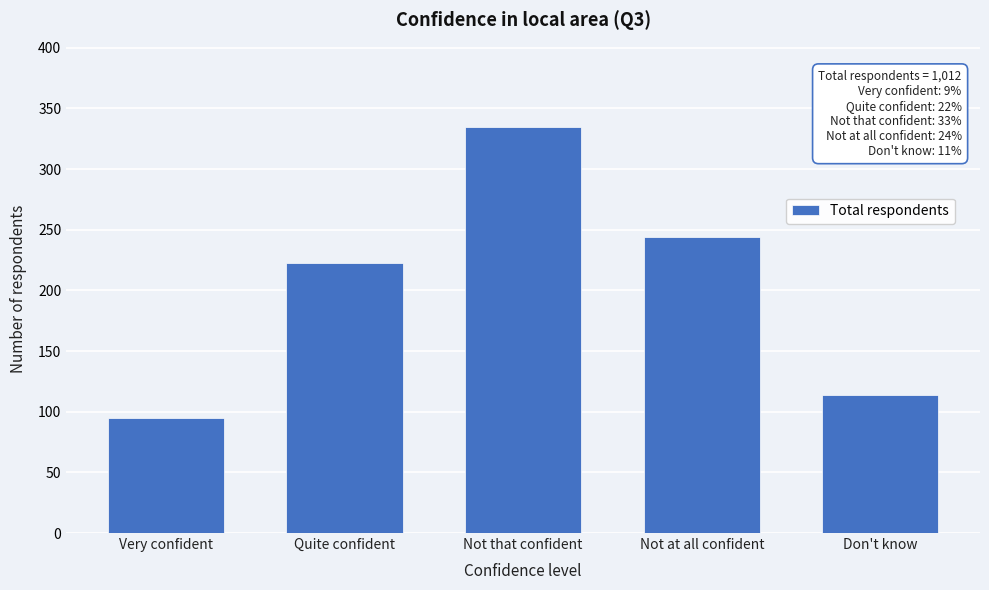

Reading left to right, transcribe all the data shown in this chart.

95	223	335	244	114